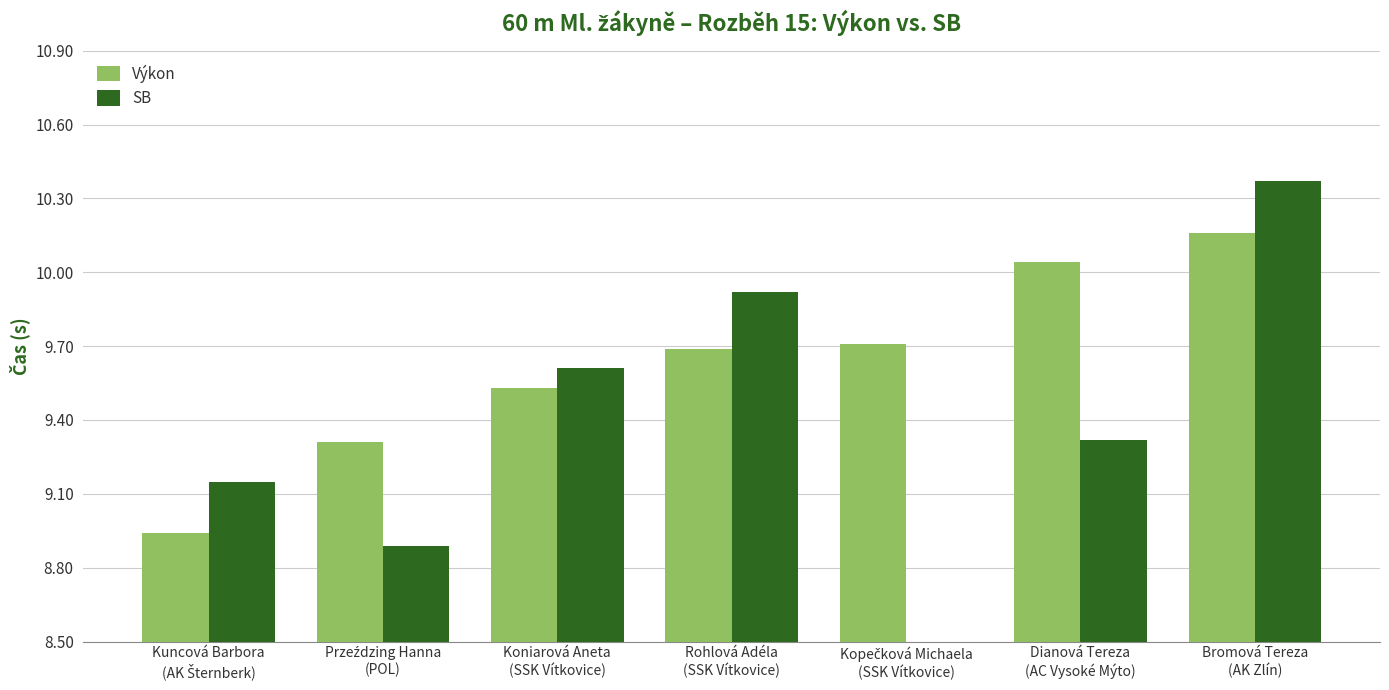

True or false: SB has a value of 14.4 at Rohlová Adéla
(SSK Vítkovice).

False